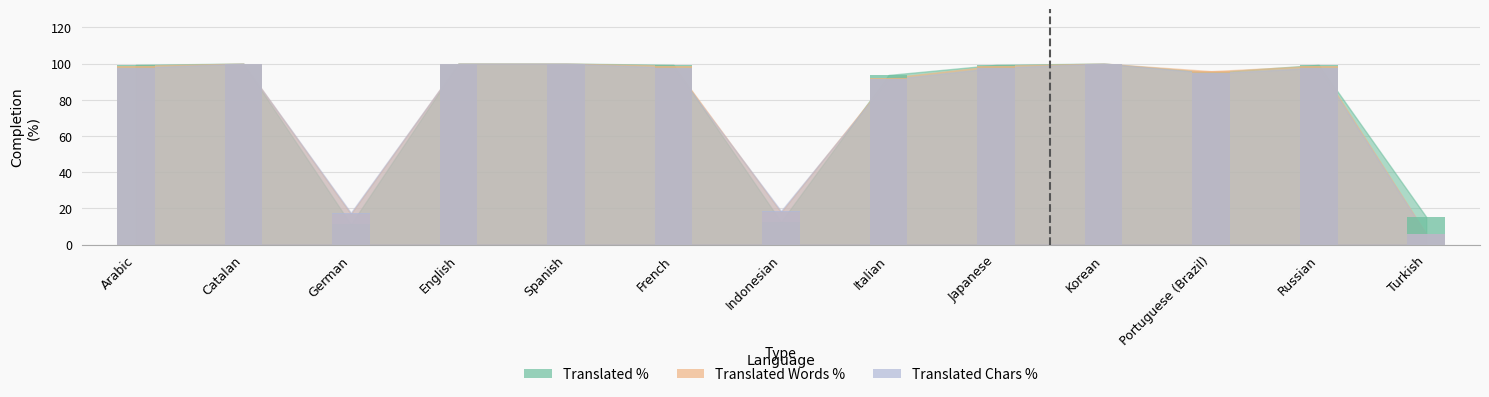

Rank the categories by translated_chars_percent value from highest to lowest.

Catalan, English, Spanish, Korean, Arabic, French, Japanese, Russian, Portuguese (Brazil), Italian, Indonesian, German, Turkish